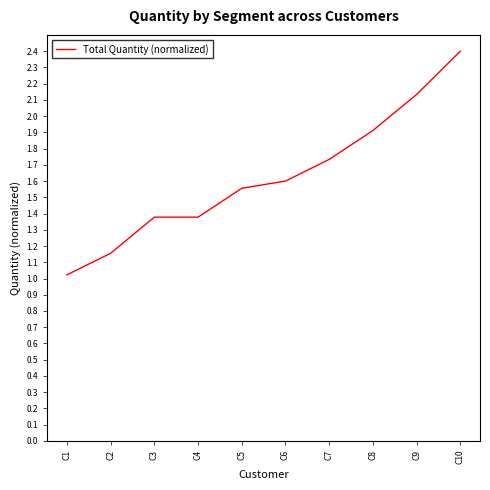

What is the difference between the maximum and minimum values?

1.4